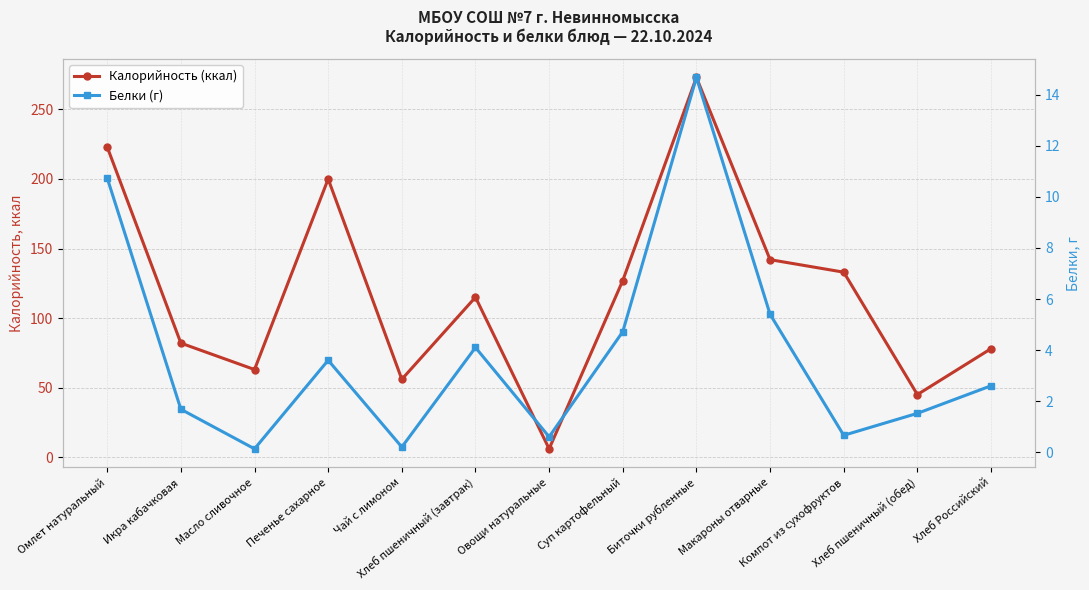

The Калорийность (ккал) series shows 82.0 at Икра кабачковая. True or false?

True